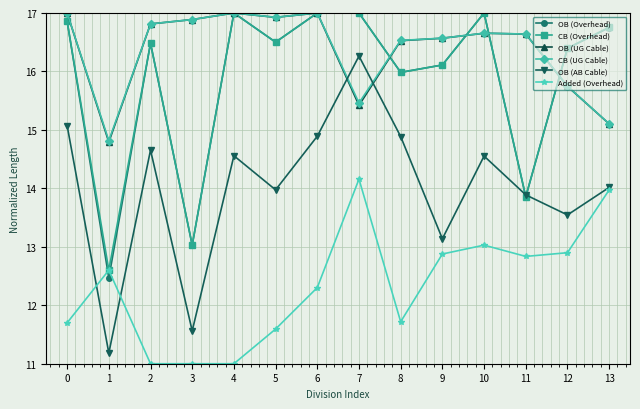

True or false: CB (Overhead) has more than 2 points higher than both neighbors.

True